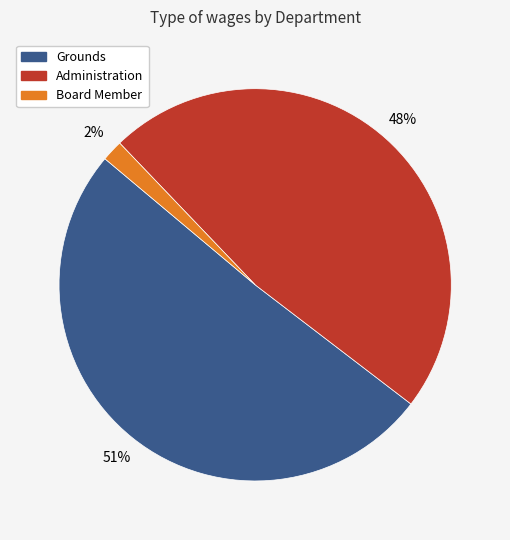

Which category has the biggest portion of the pie?

Grounds